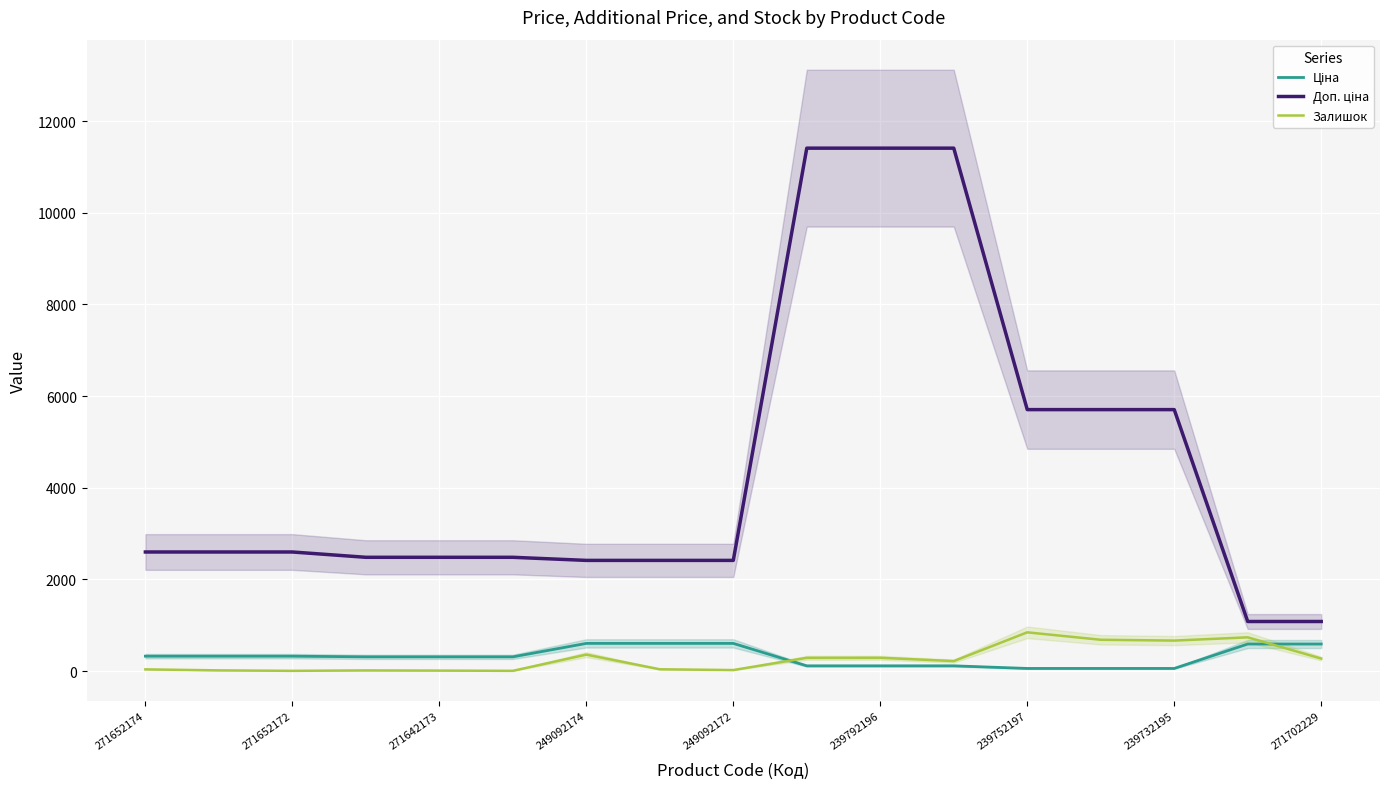

Is it true that Залишок equals 665.0 at 239732195?

True